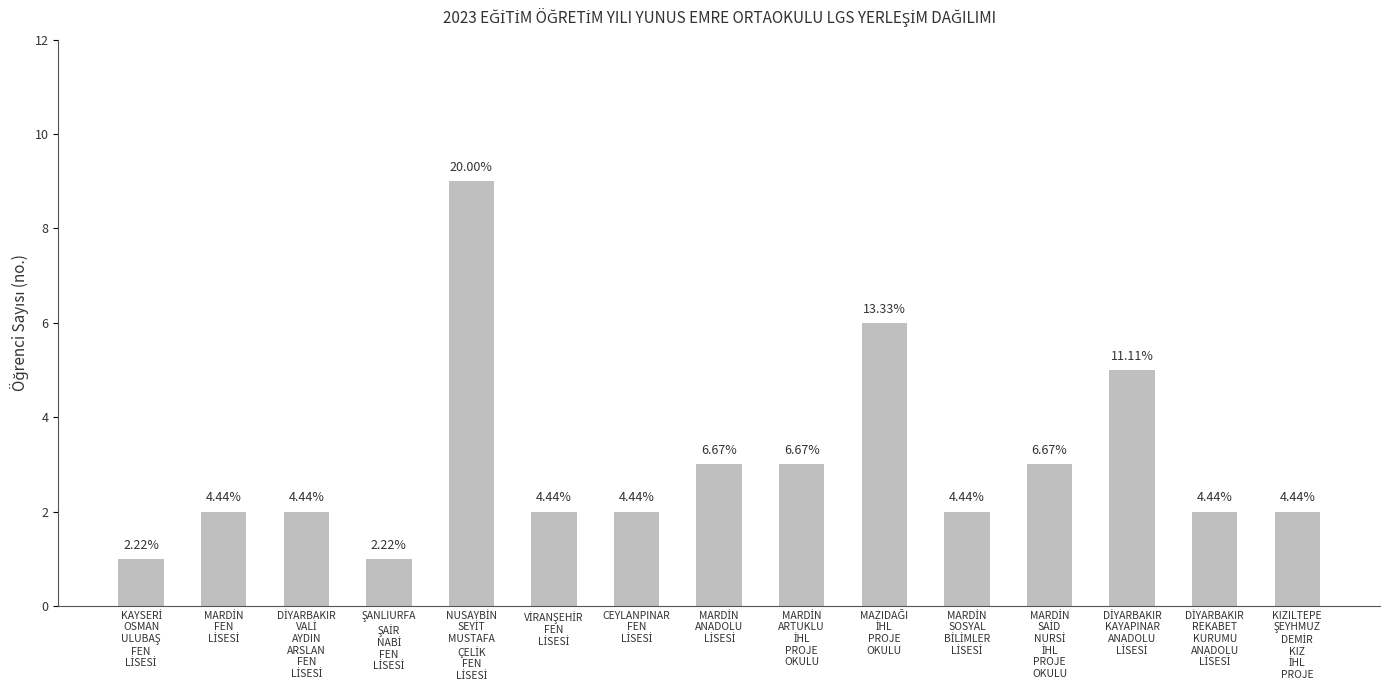

Does the chart contain any negative values?

No